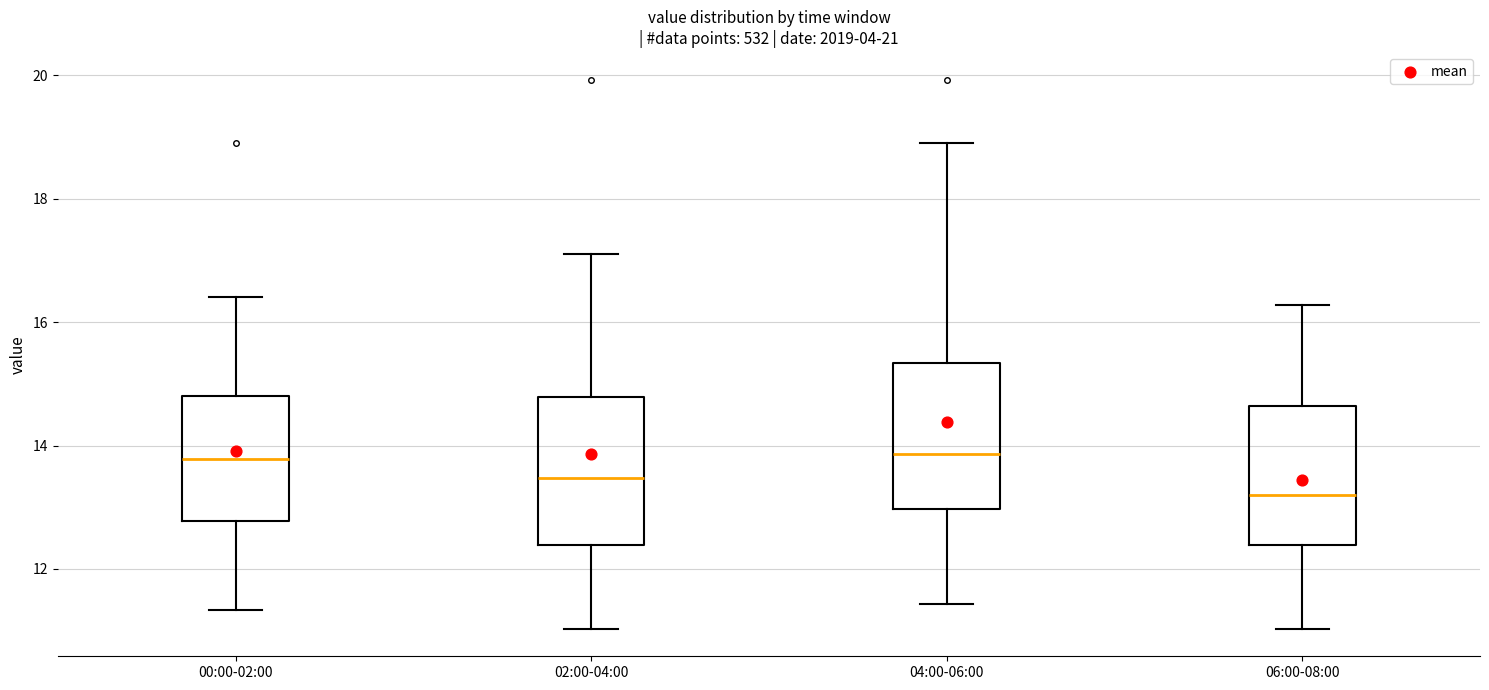

Where is the lower edge of the box for 00:00-02:00 on the y-axis? The values are not printed on the chart, so give them approximately, as read against the axis.

12.8